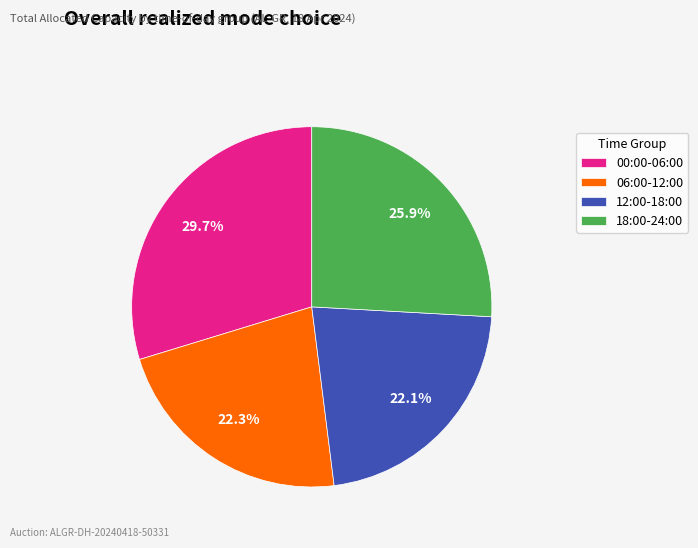

What is the largest slice in the pie chart?

00:00-06:00